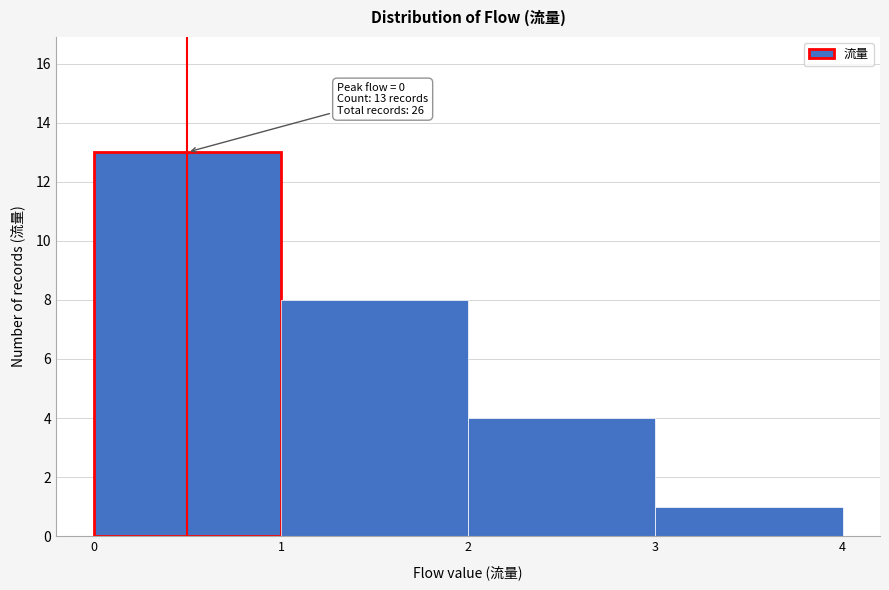

Which range on the x-axis has the tallest bar?

0 to 1